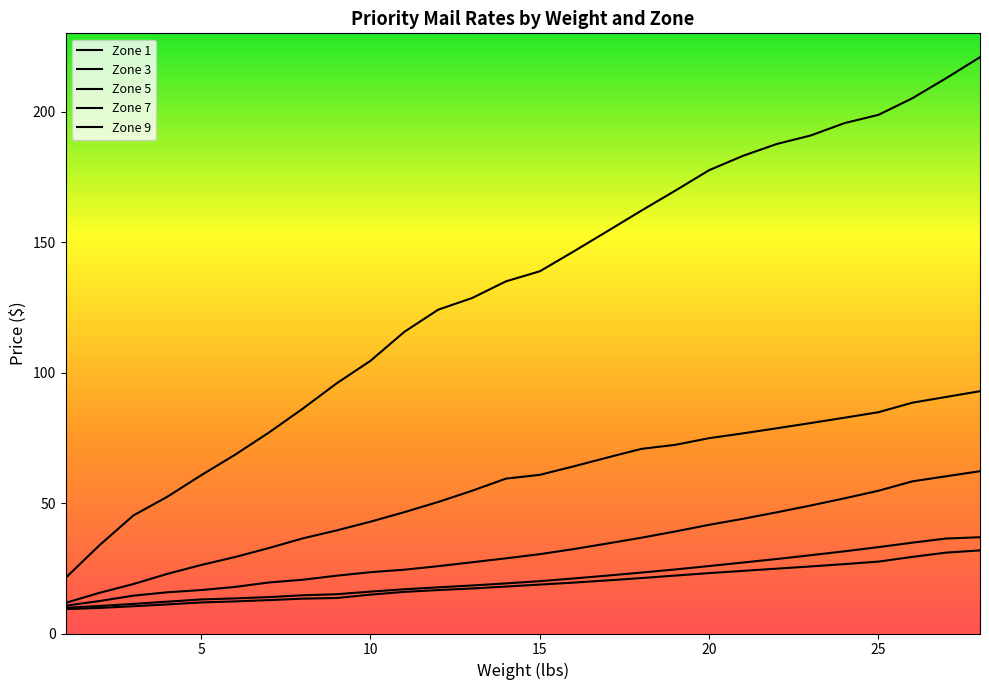

True or false: Zone 5 has a value of 44.0 at 21.

True